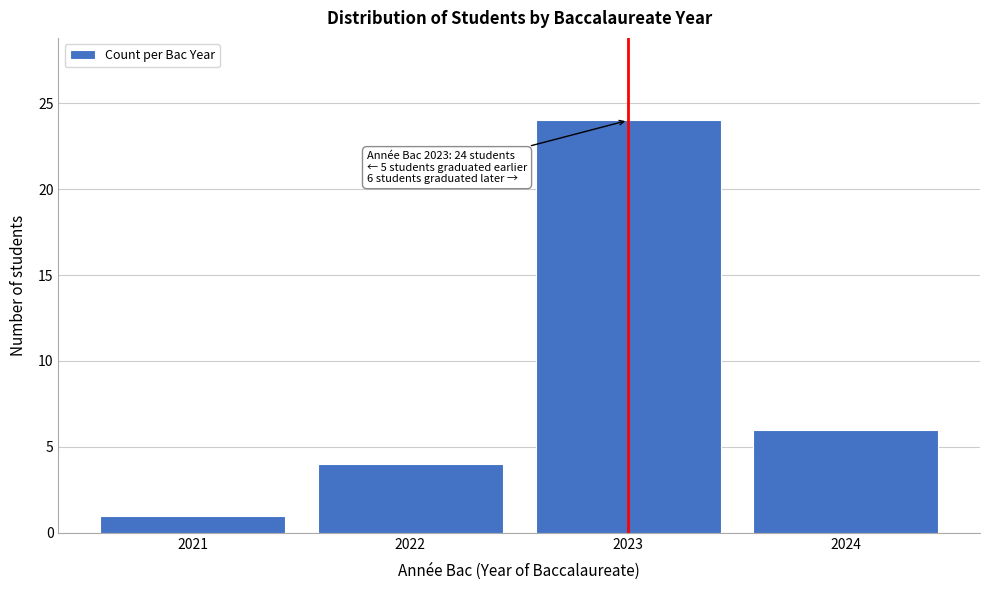

Reading left to right, transcribe all the data shown in this chart.

2021=1	2022=4	2023=24	2024=6